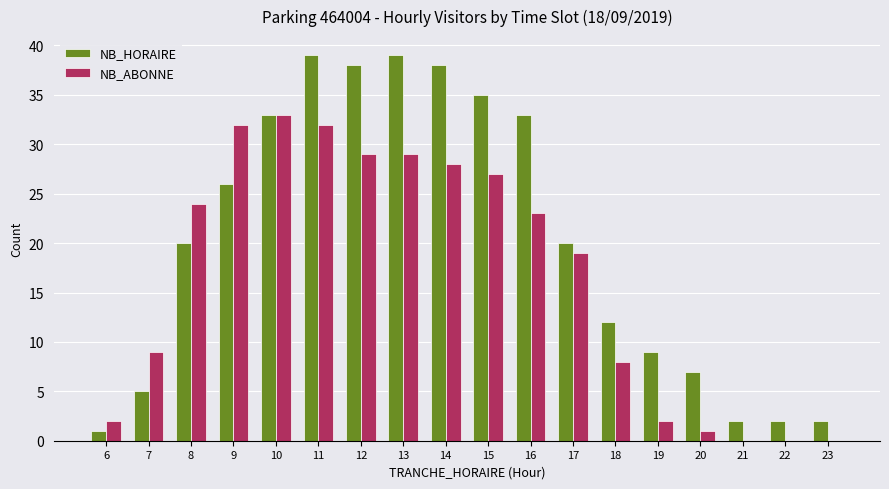

What is the sum of all NB_ABONNE values?

298